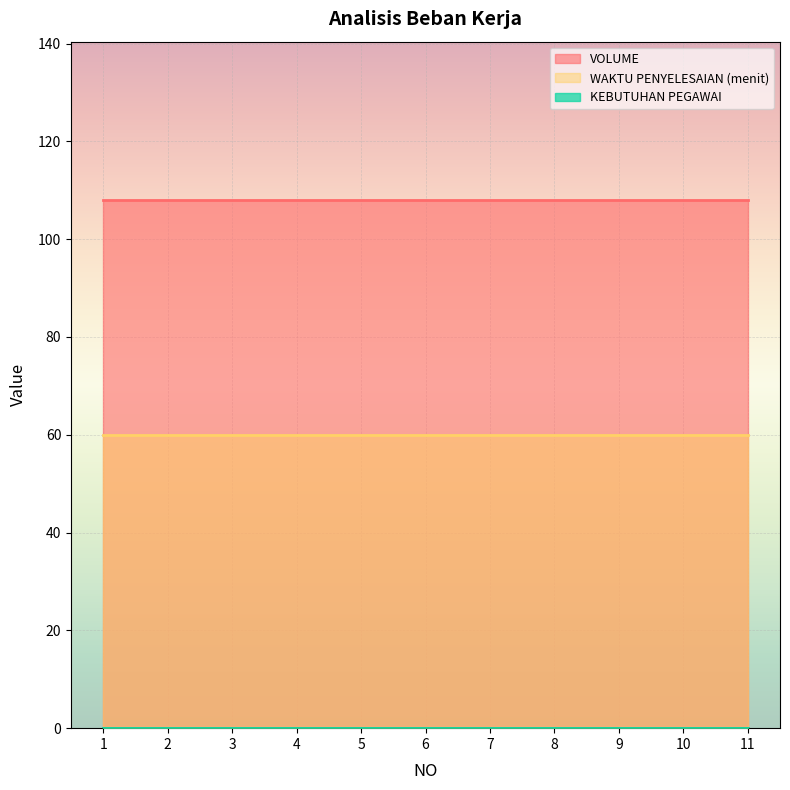

True or false: VOLUME and WAKTU PENYELESAIAN (menit) cross at least once.

False